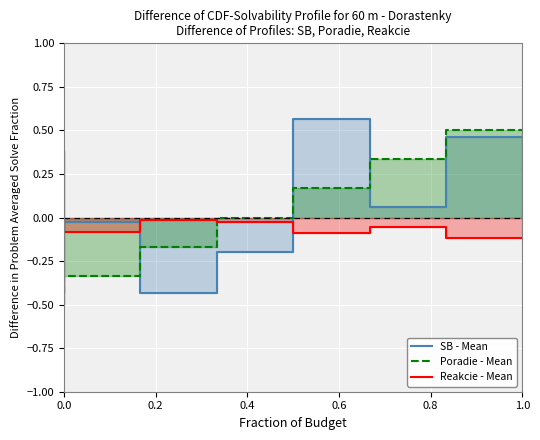

How many lines are shown in the chart?

3